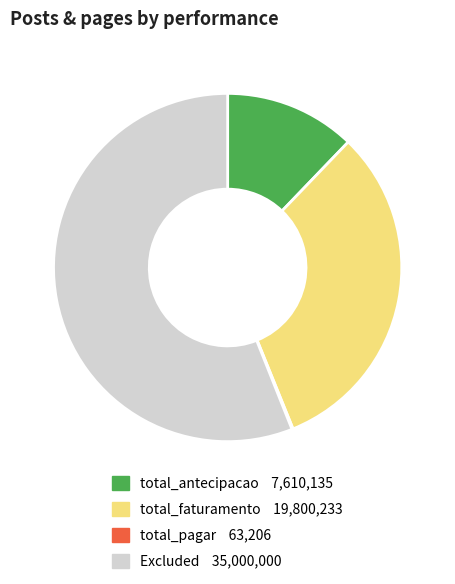

Does any single category account for the majority?

Yes